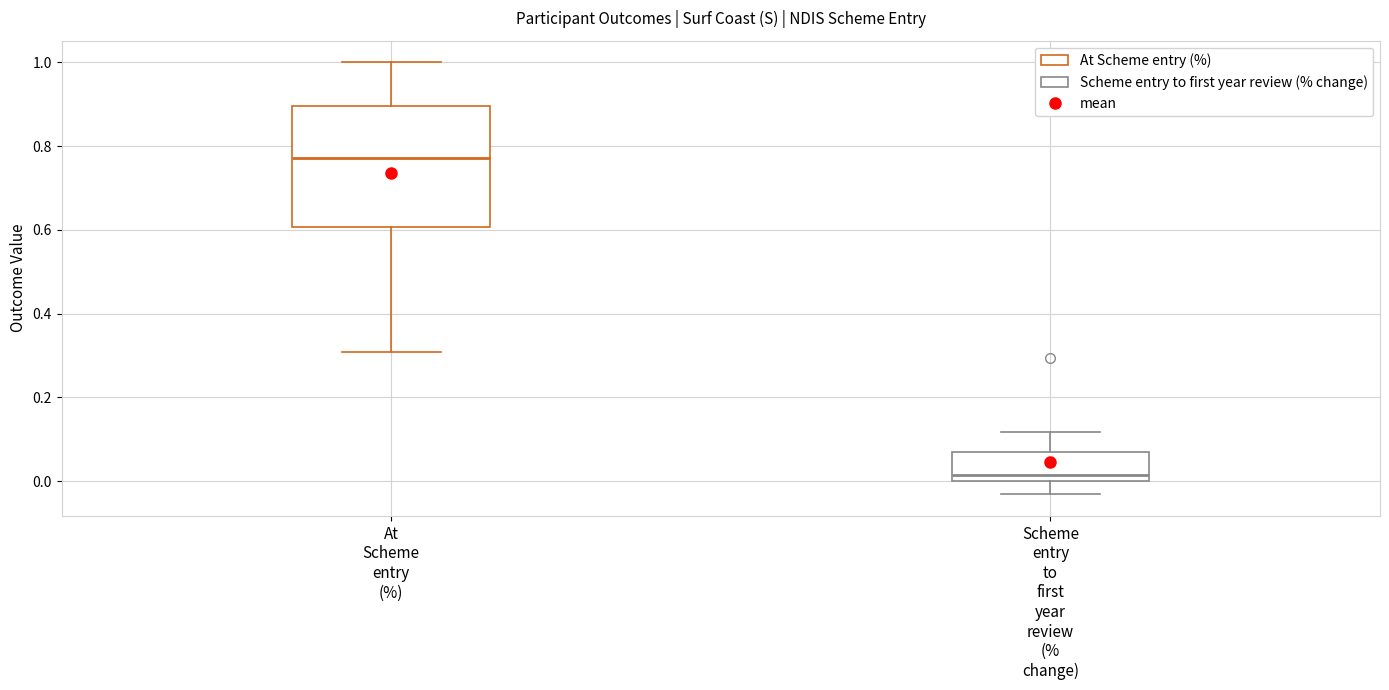

Comparing the boxes themselves (not the whiskers), which one is the tallest?

At Scheme entry (%)